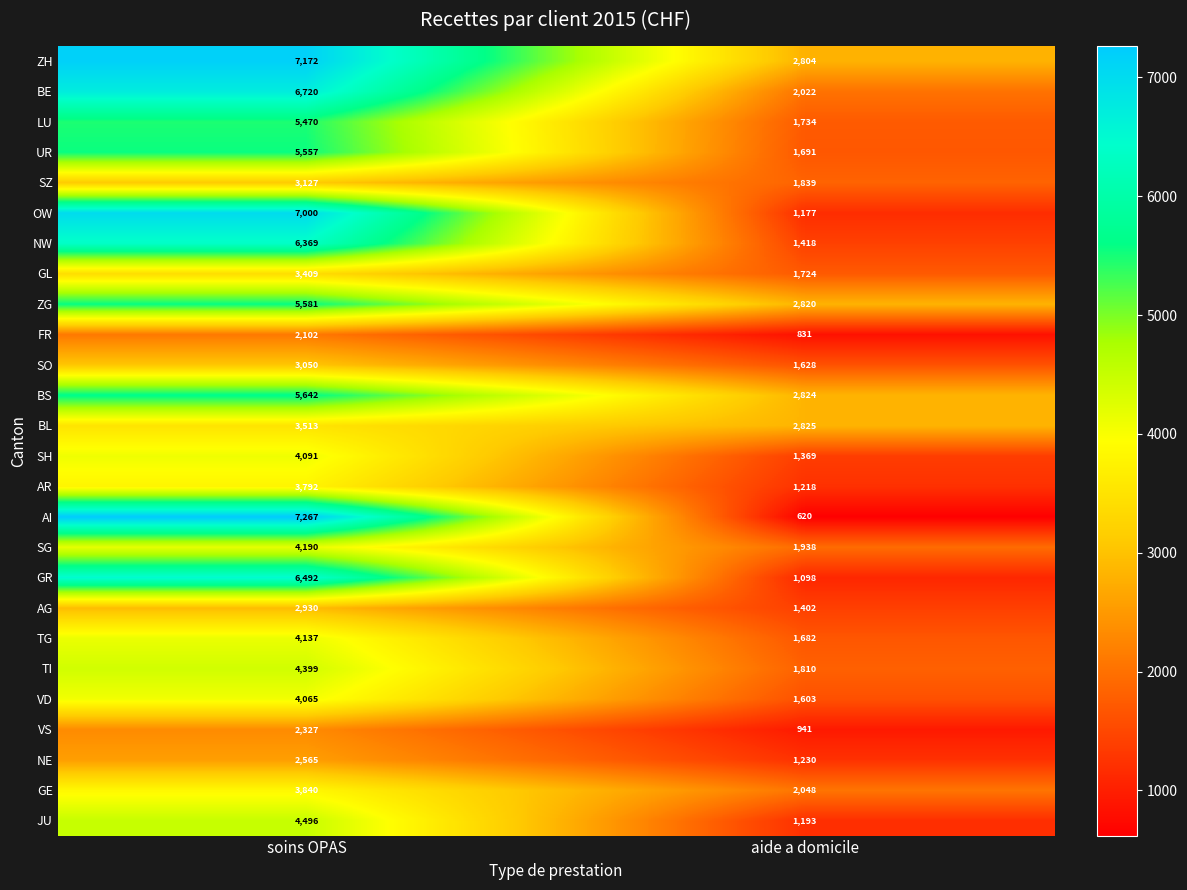

What is the approximate value of SH at soins OPAS, to the nearest 50?

4100